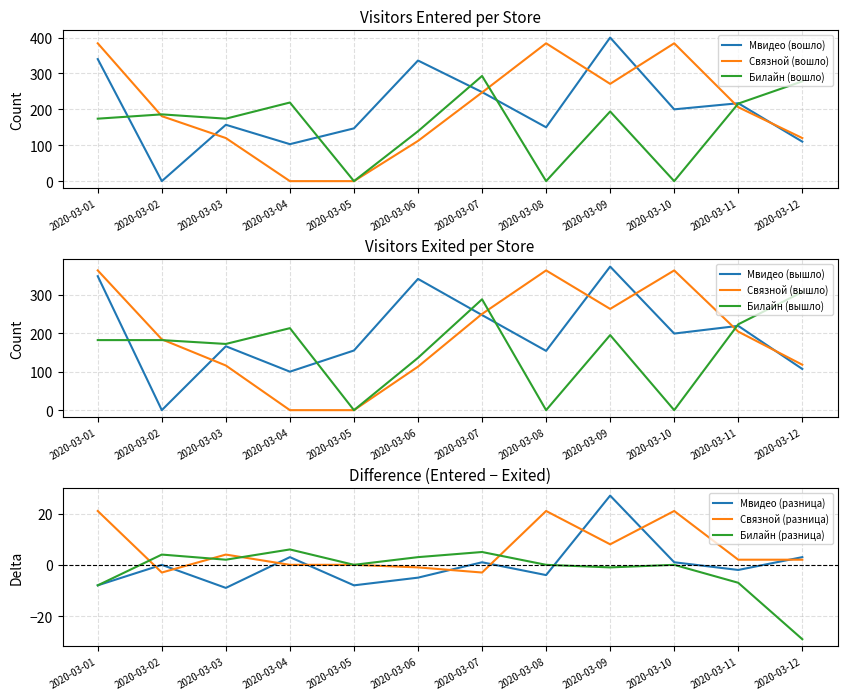

How many data points in Билайн (вошло) are above 186?

5